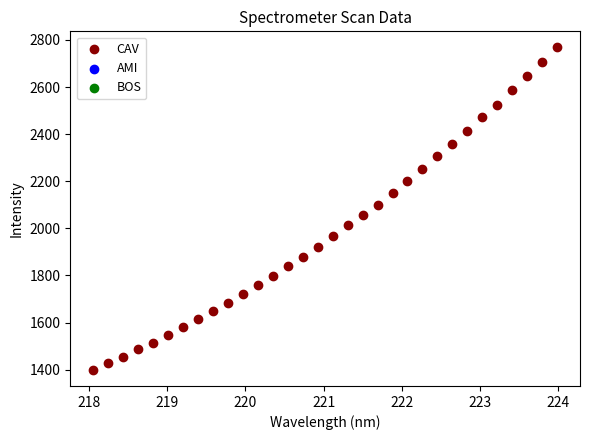

What is the range of Y values (max minus min)?

1368.9